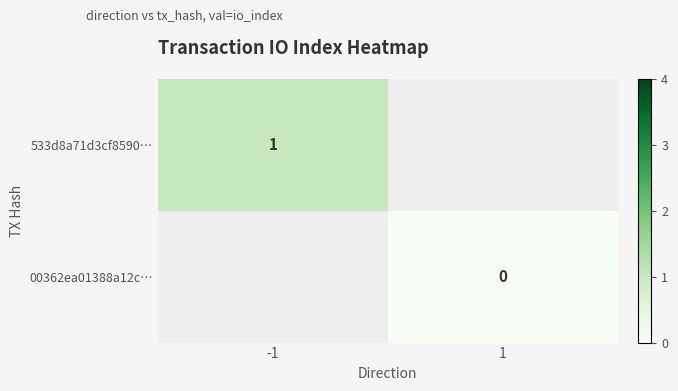

How many distinct data groups are displayed?

2